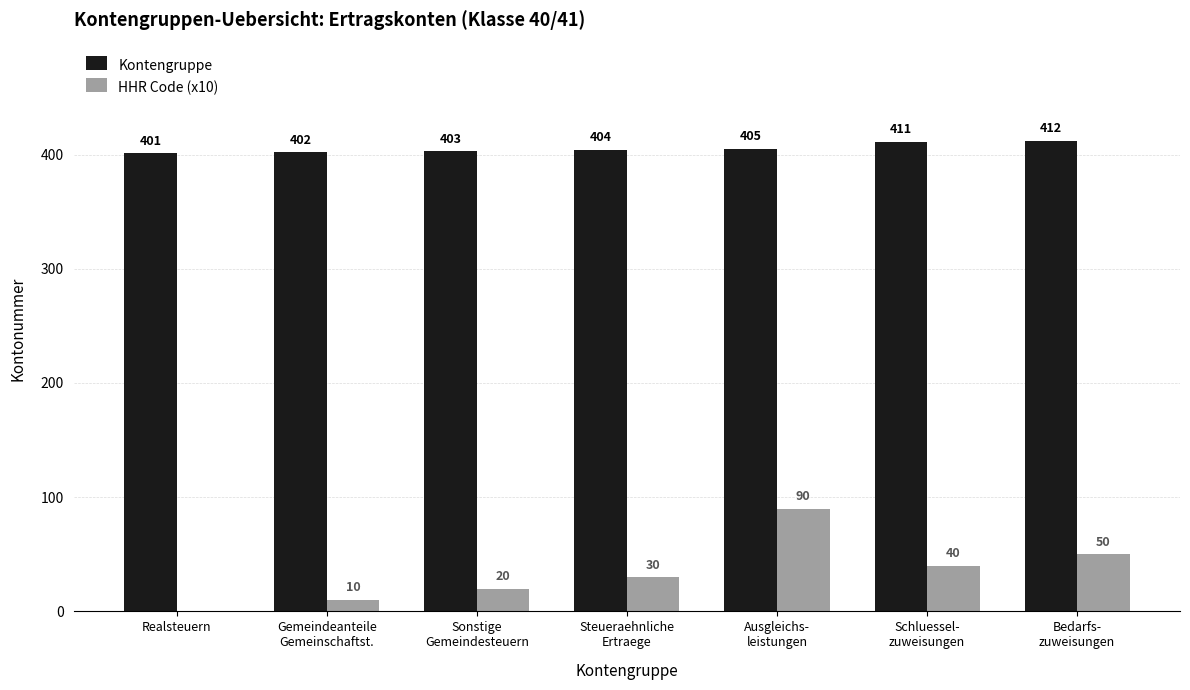

What is the sum of all Kontengruppe values?

2838